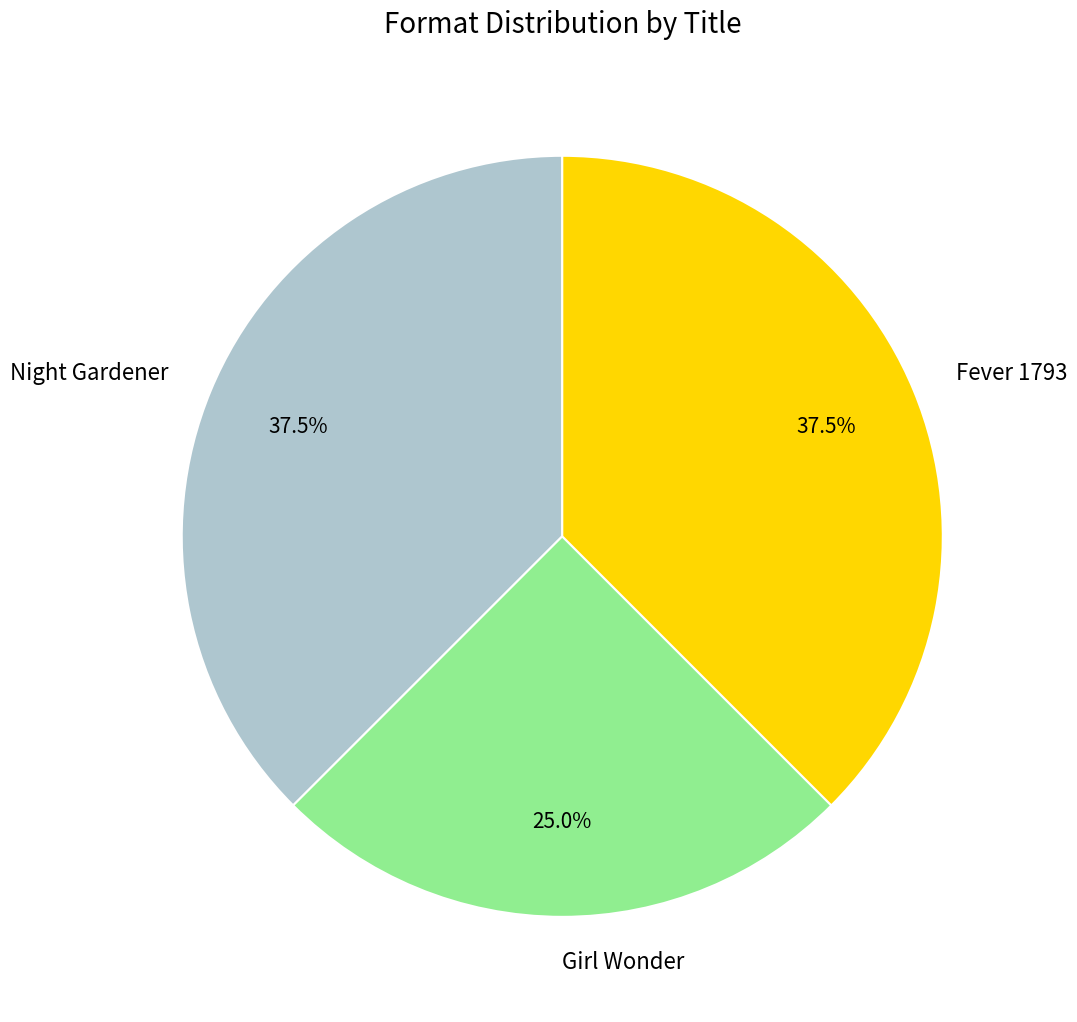

What is the ratio of the value at Fever 1793 to the value at Night Gardener?

1.0